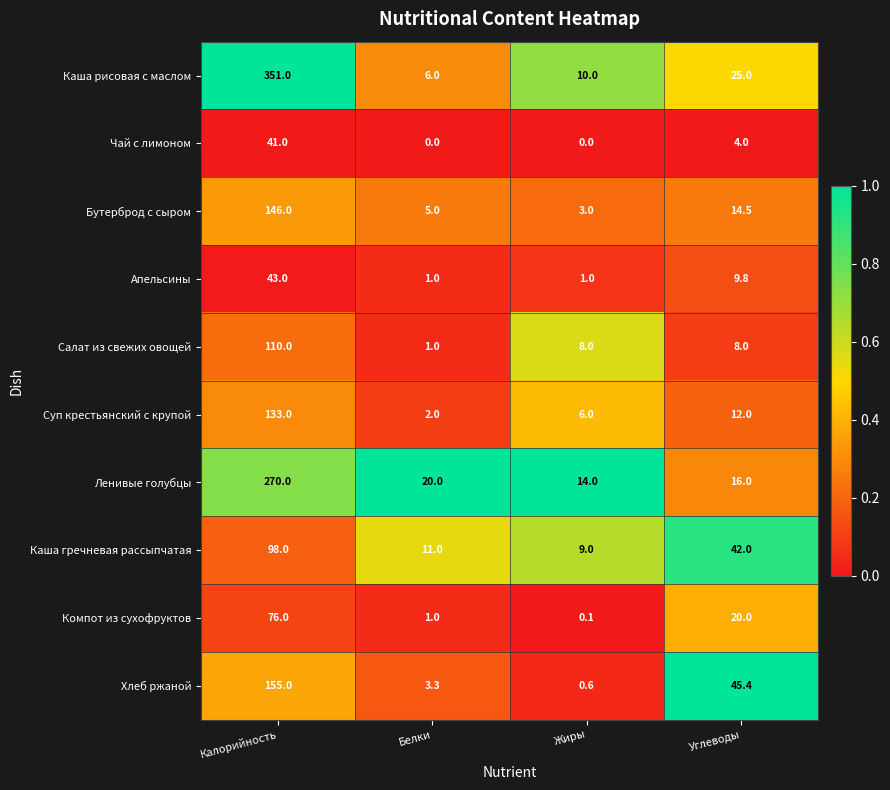

What is the total value across all series at Калорийность?

1423.0